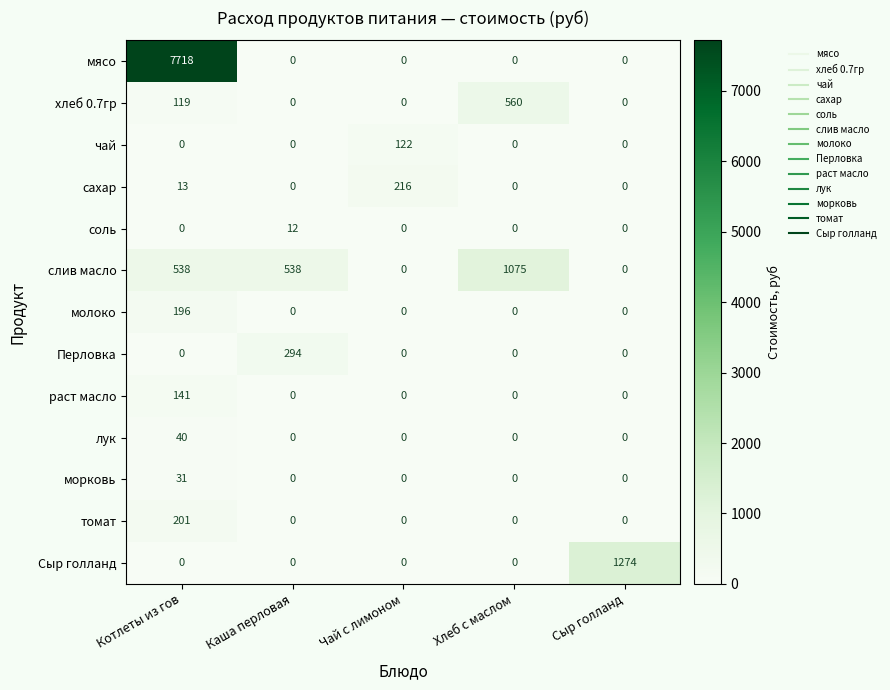

How many distinct data groups are displayed?

13